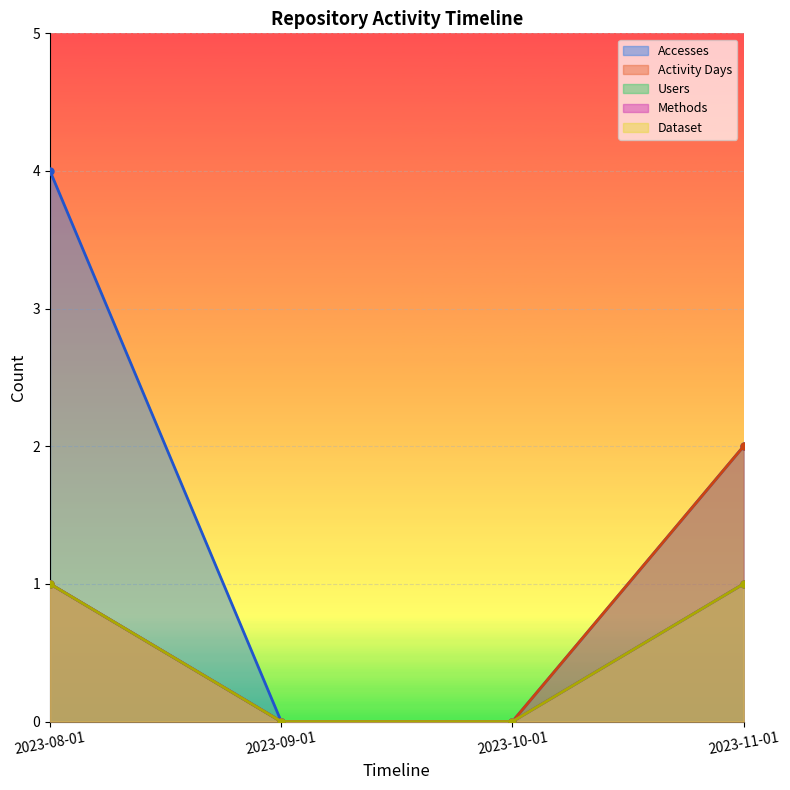

Reading left to right, what are all the values shown in this chart?

Accesses: 4	0	0	2
Activity Days: 1	0	0	2
Users: 1	0	0	1
Methods: 1	0	0	1
Dataset: 1	0	0	1